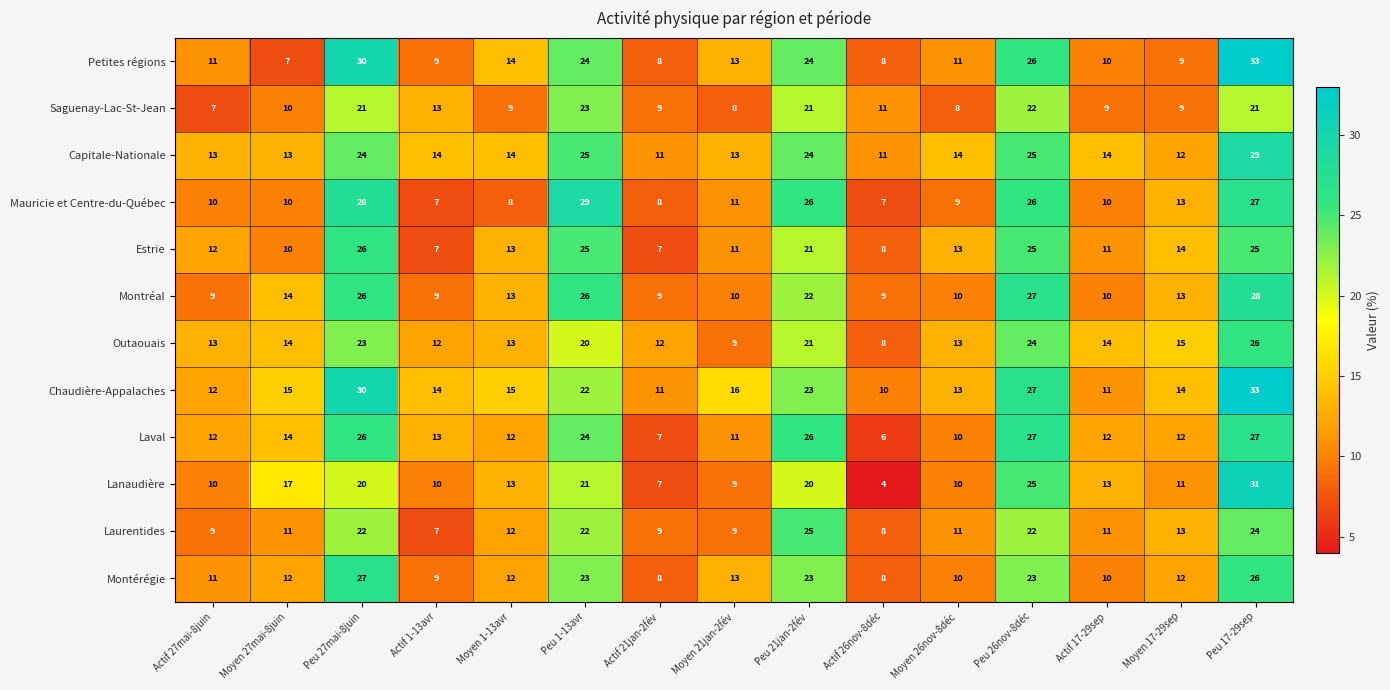

What value does the Estrie series have at Actif 26nov-8déc?

8